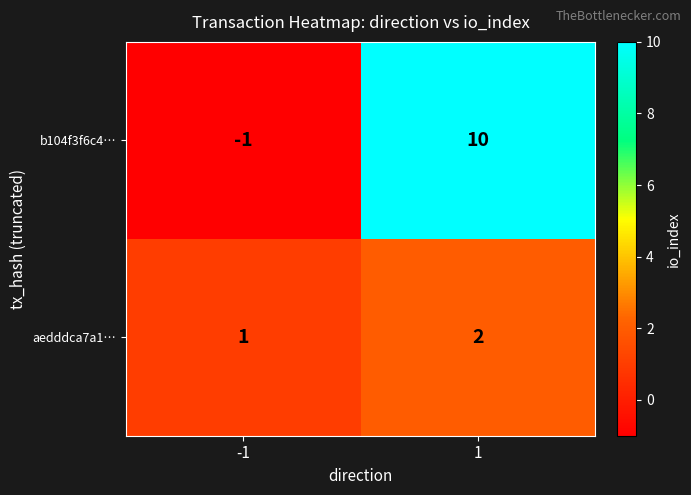

Which series has the largest range (max minus min)?

b104f3f6c4…